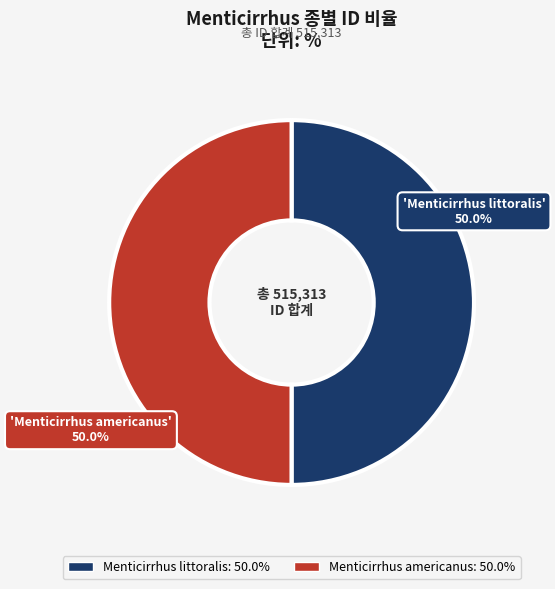

Combined, do Menticirrhus americanus and Menticirrhus littoralis account for over 50%?

Yes